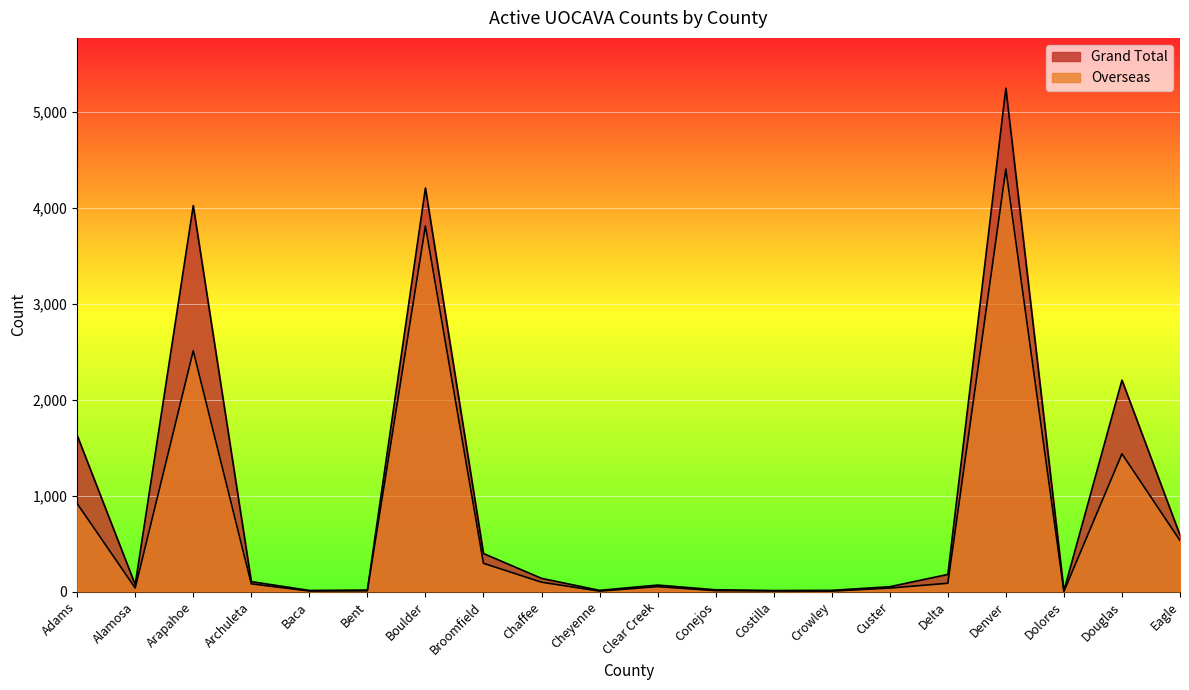

Reading left to right, list all the values displayed in this chart.

Grand Total: 1628	72	4023	103	11	15	4206	396	137	12	67	18	10	12	50	178	5247	7	2204	587
Overseas: 917	37	2510	80	5	7	3812	294	97	4	51	9	6	4	36	86	4405	1	1436	532